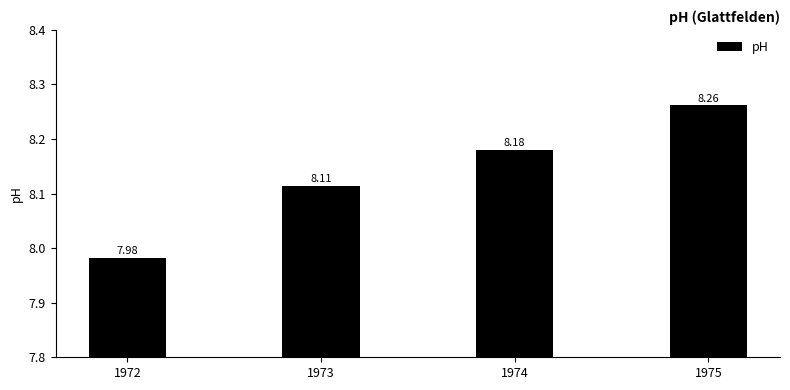

Which has a higher value, 1974 or 1972?

1974